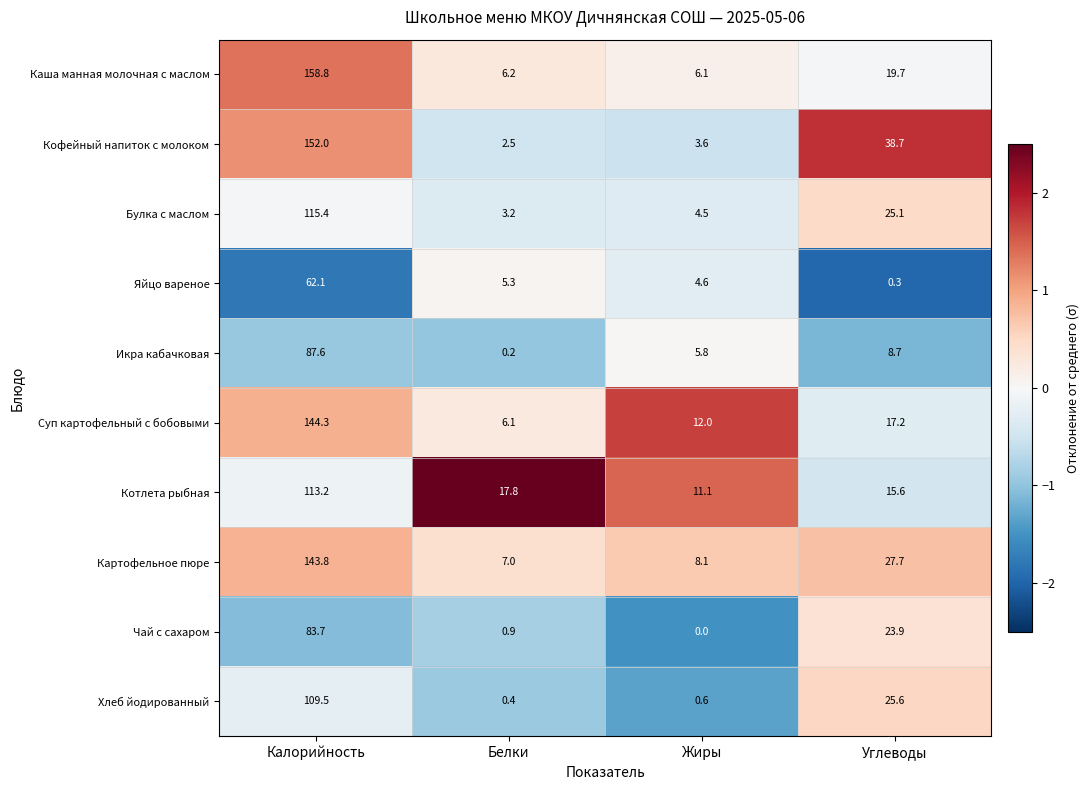

What is the difference between the Хлеб йодированный values at Калорийность and Углеводы?

83.9